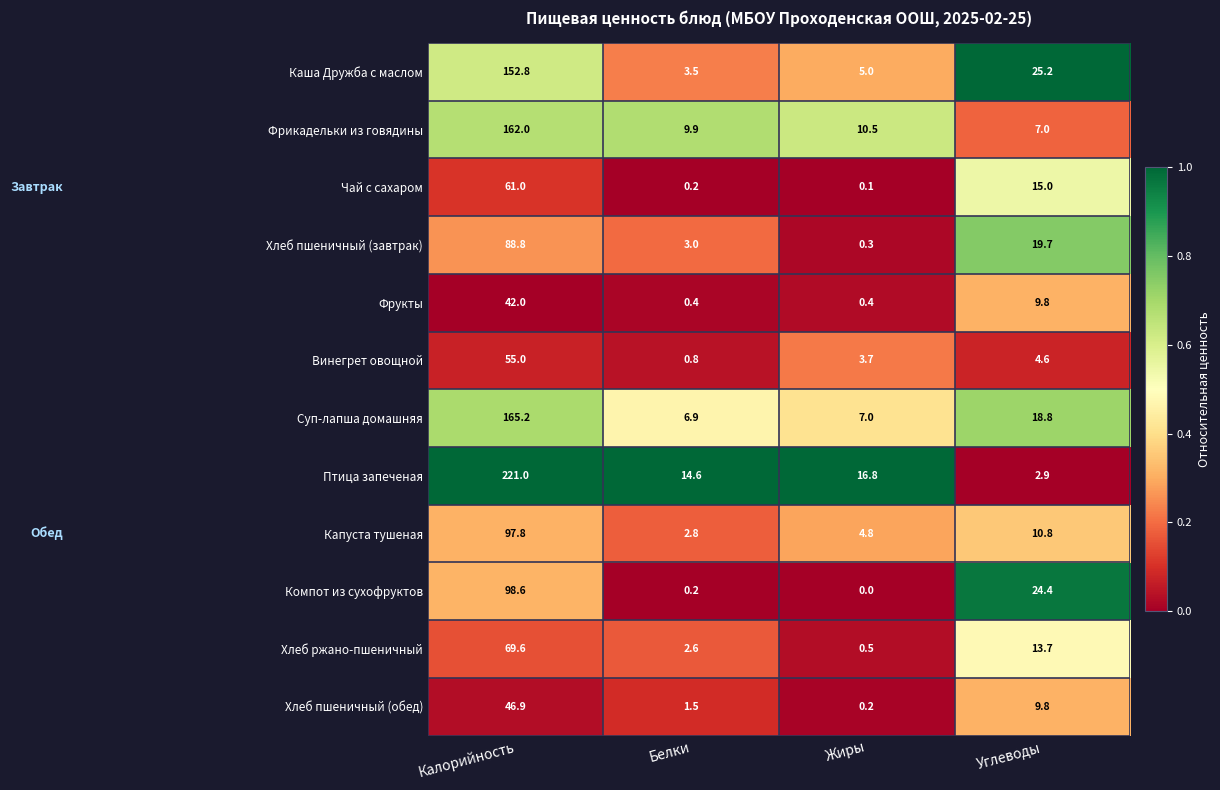

What is the difference between the second highest and second lowest values in the Каша Дружба с маслом series?

20.2